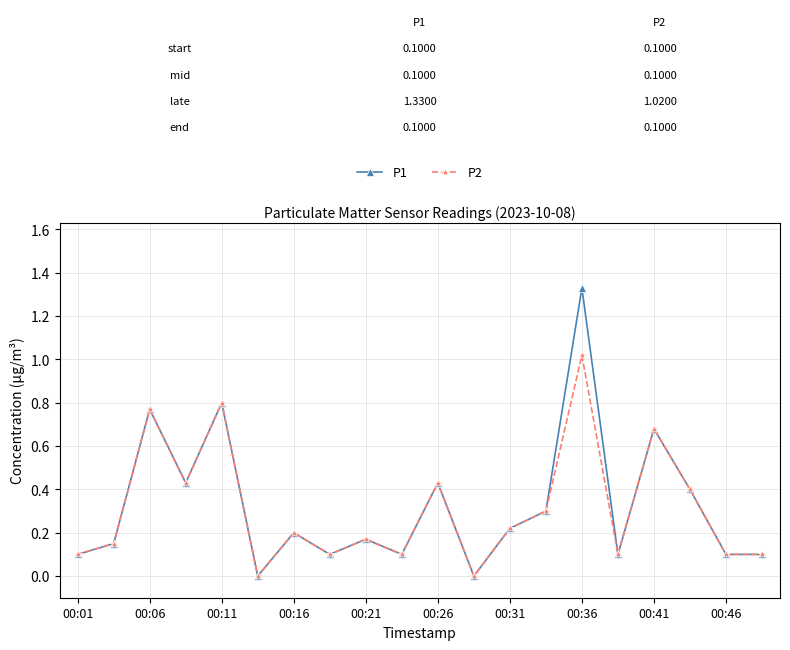

True or false: P1 has more than 1 points higher than both neighbors.

True